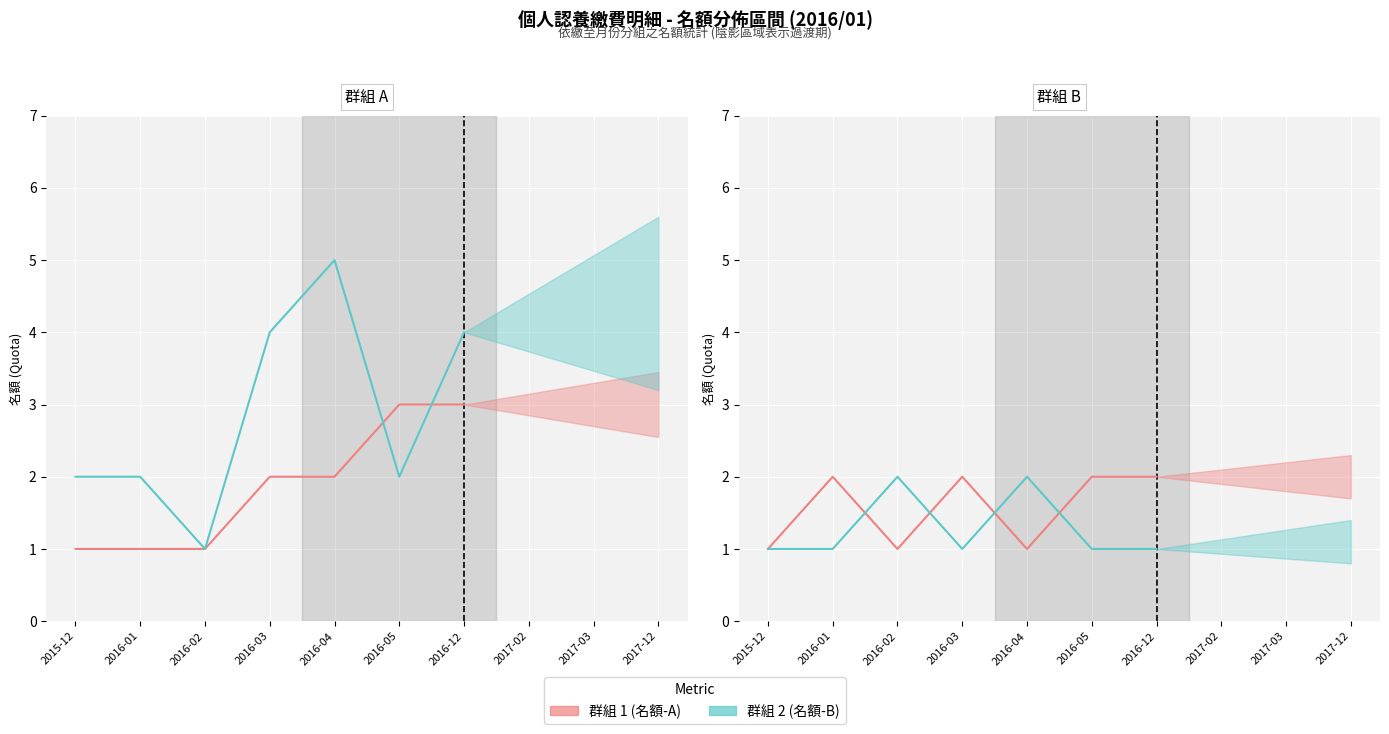

How many lines are shown in the chart?

2